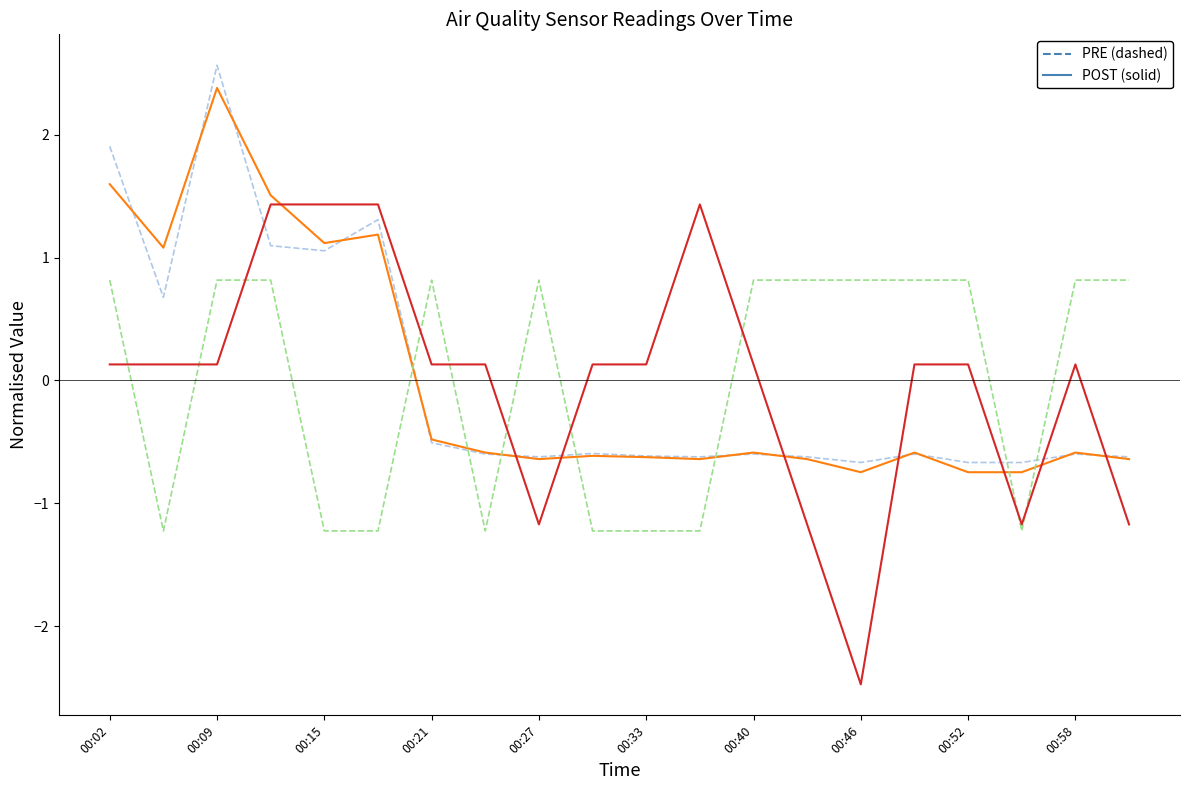

What is the minimum value shown in the chart?

-2.5